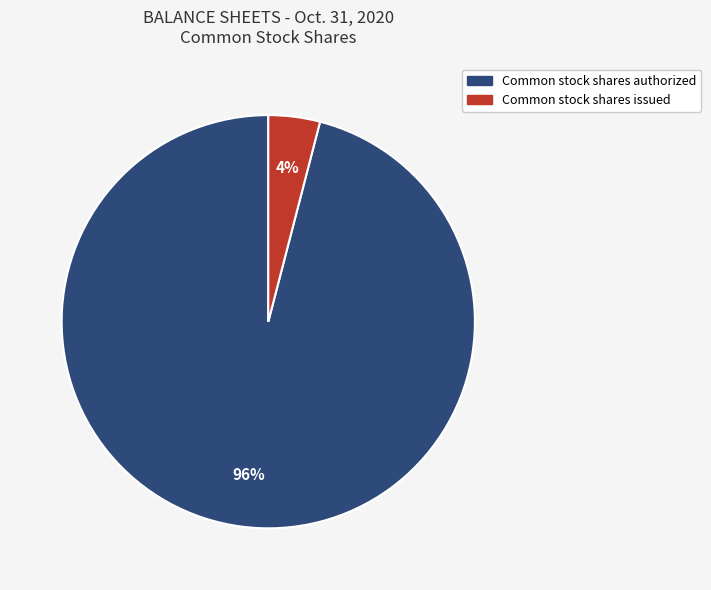

Which slice represents more than half of the pie?

Common stock shares authorized